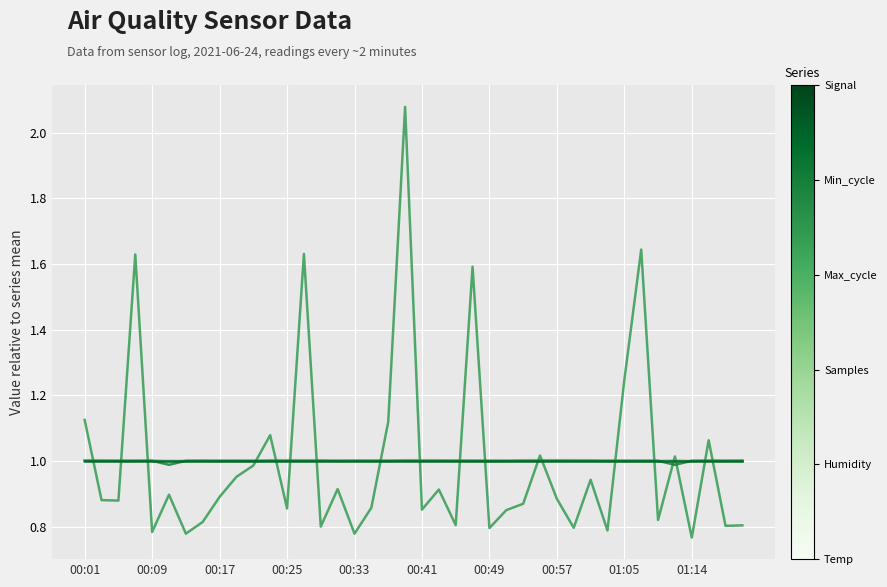

How many lines are shown in the chart?

6